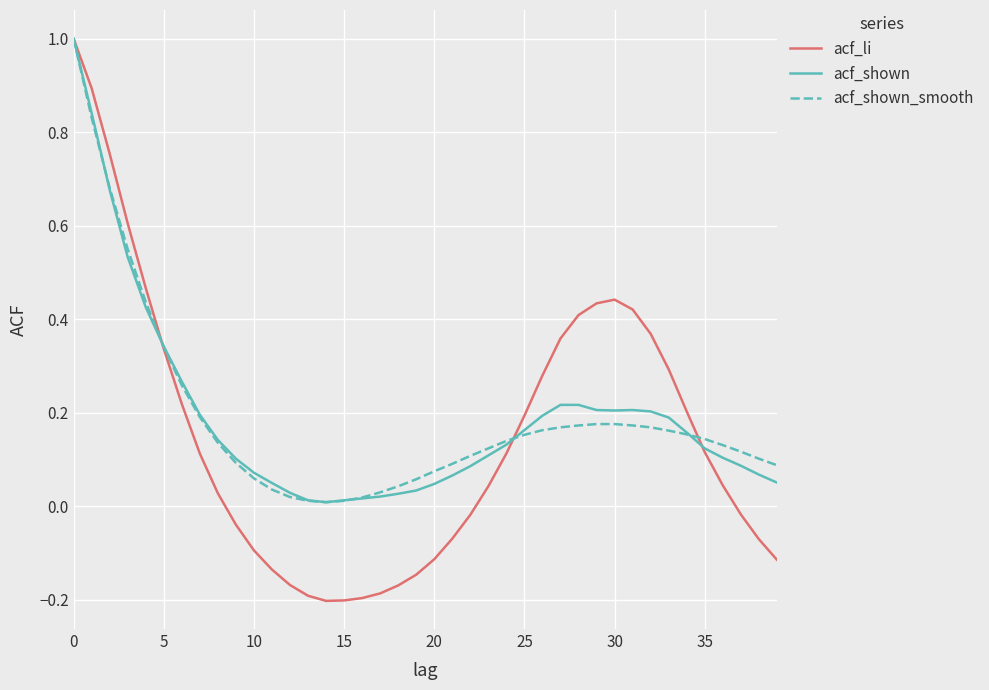

What is the maximum value for acf_shown?

1.0